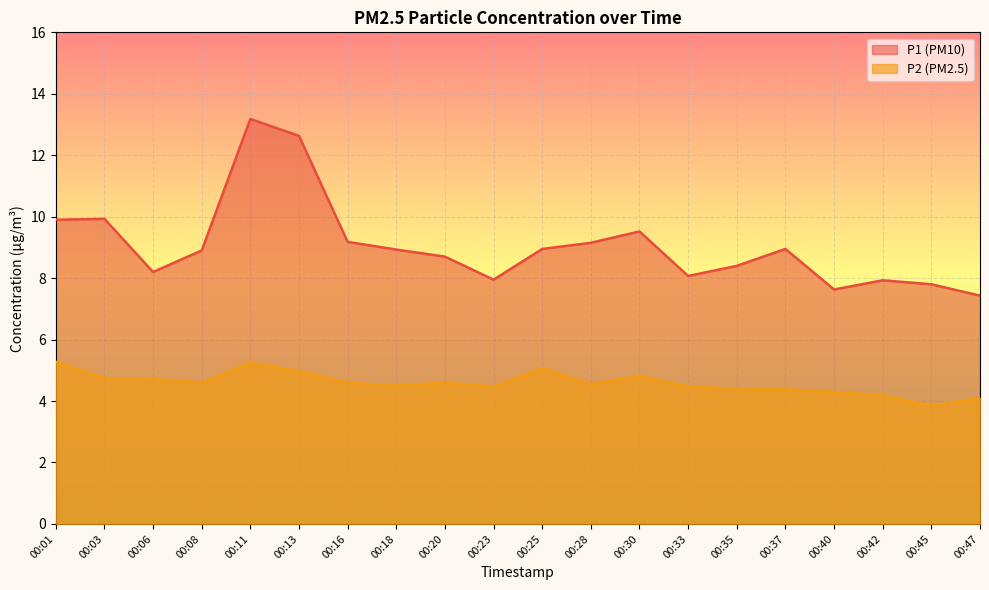

What are all the series names shown in the legend?

P1 (PM10), P2 (PM2.5)